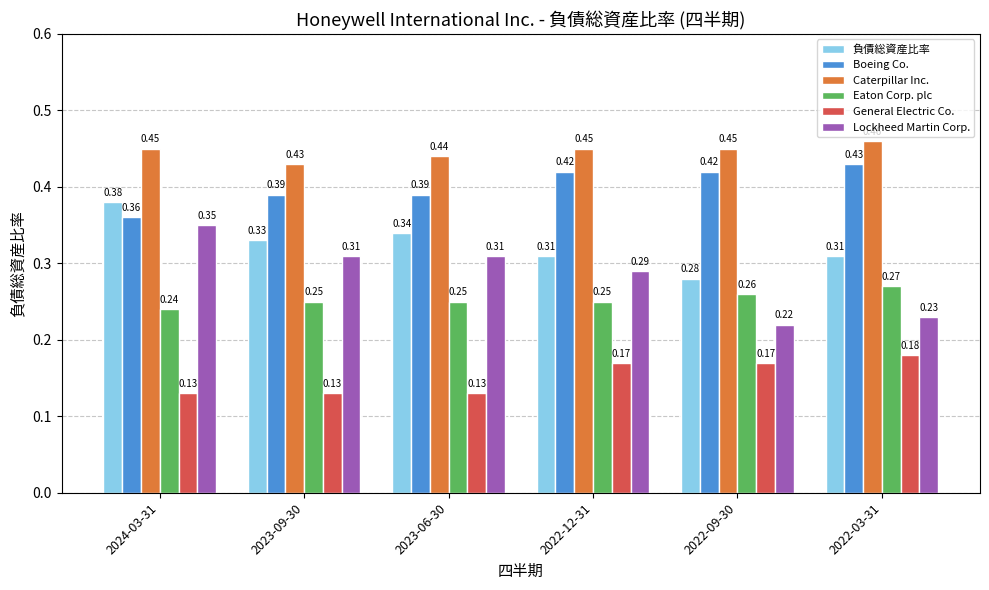

How many groups of bars are there?

6